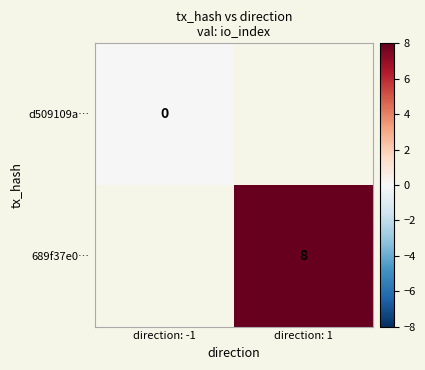

At how many categories does at least one series exceed 5?

1